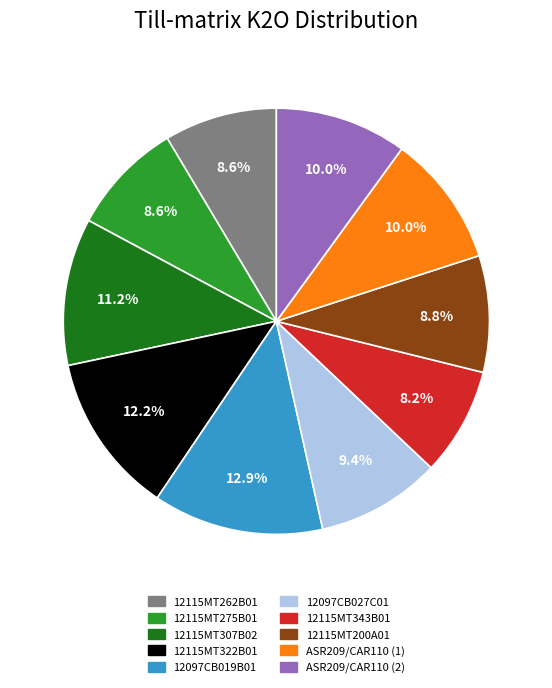

Is it true that 12115MT322B01 is 1% of the pie?

False